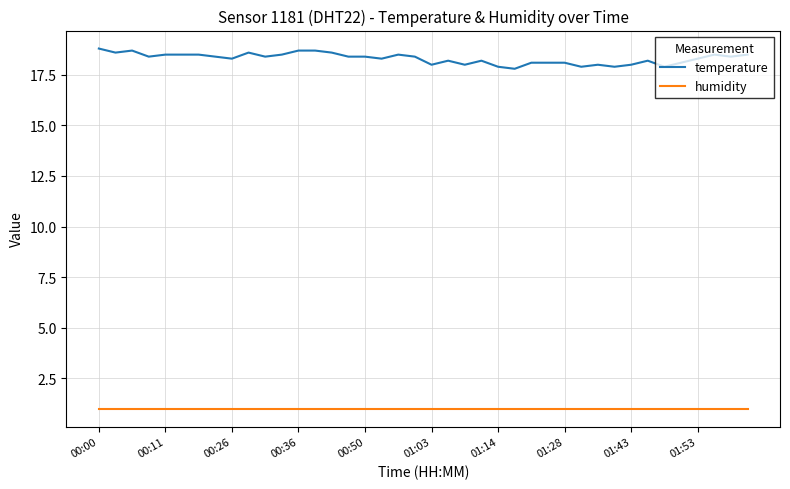

Which series has the largest total across all categories?

temperature